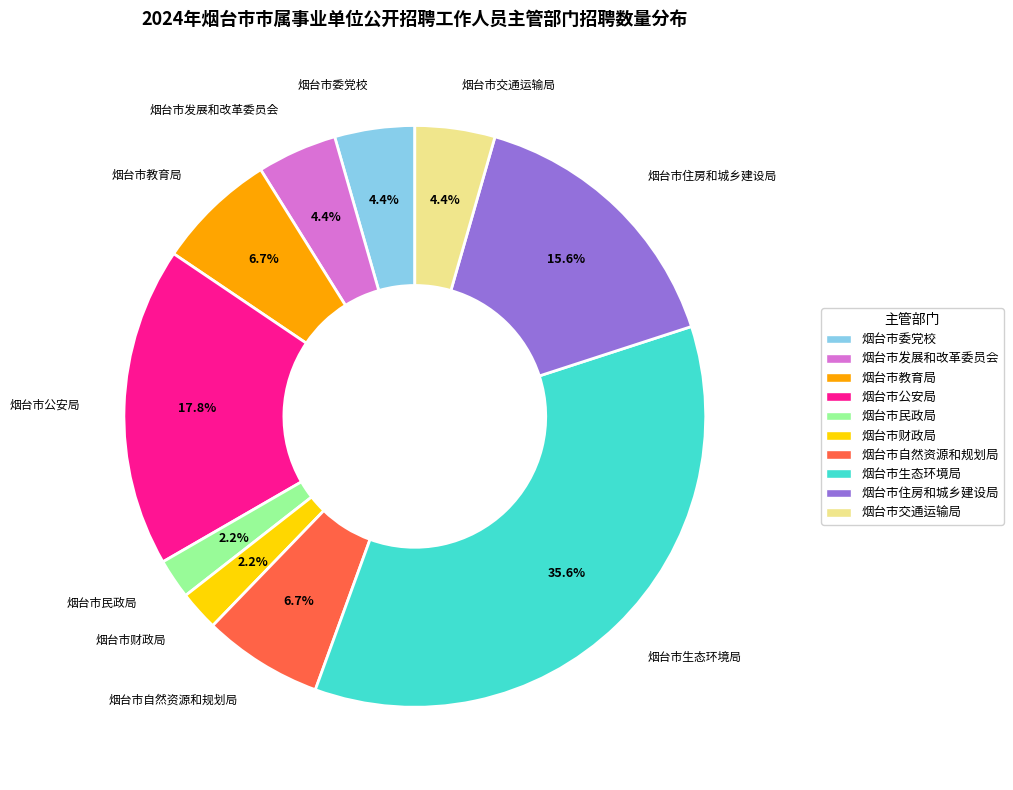

To the nearest percent, what percentage of the pie is 烟台市交通运输局?

4%